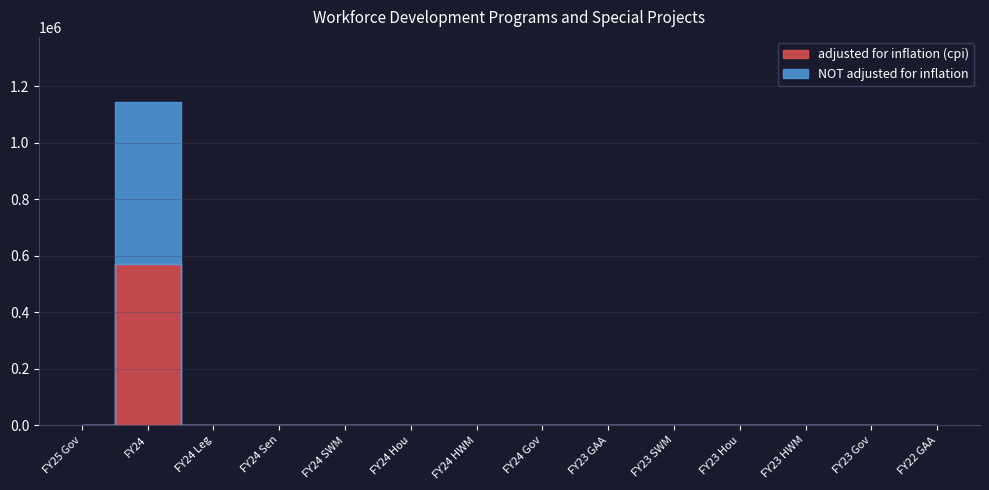

How many interior local peaks does the NOT adjusted for inflation series have?

1